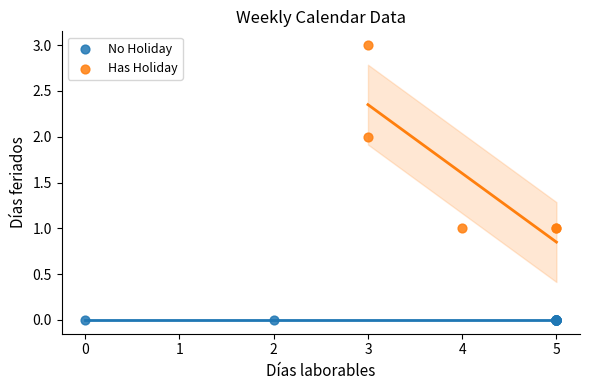

Which series contains the lowest Y value?

No Holiday